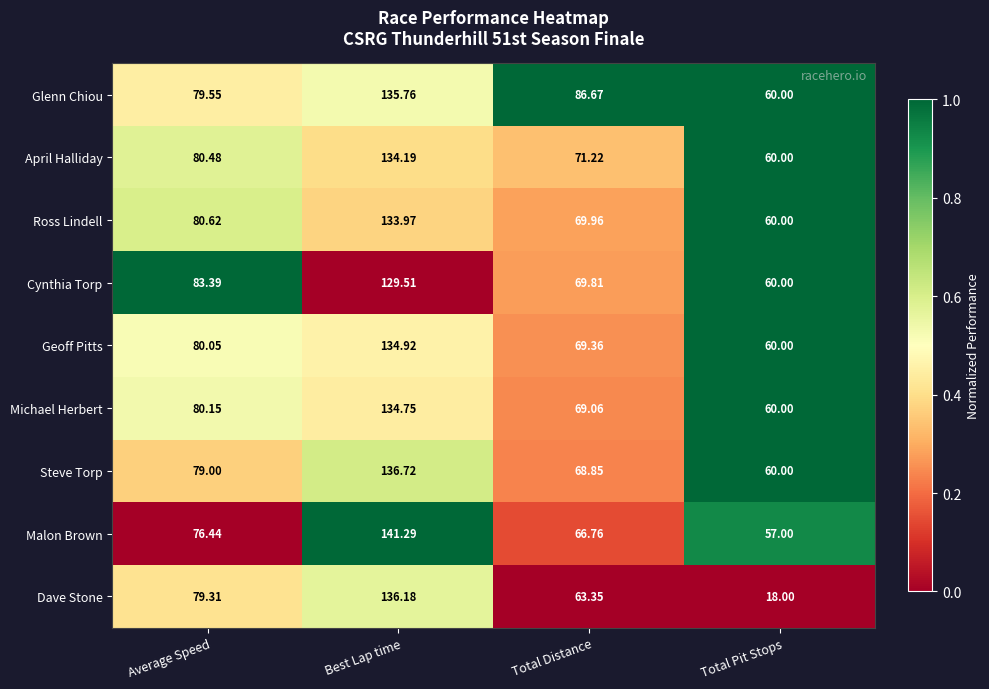

Which label corresponds to the smallest value in the chart?

Total Pit Stops